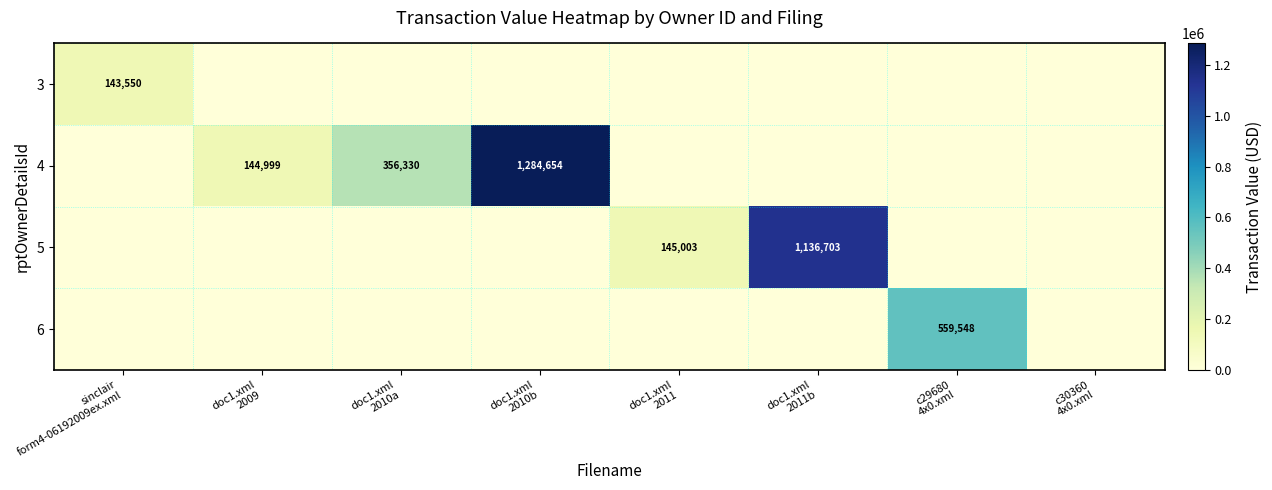

What is the average value of the 6 series?

69944